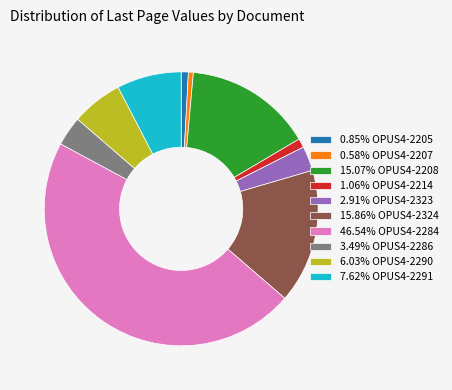

Does 2.91% OPUS4-2323 account for over 50% of the chart?

No